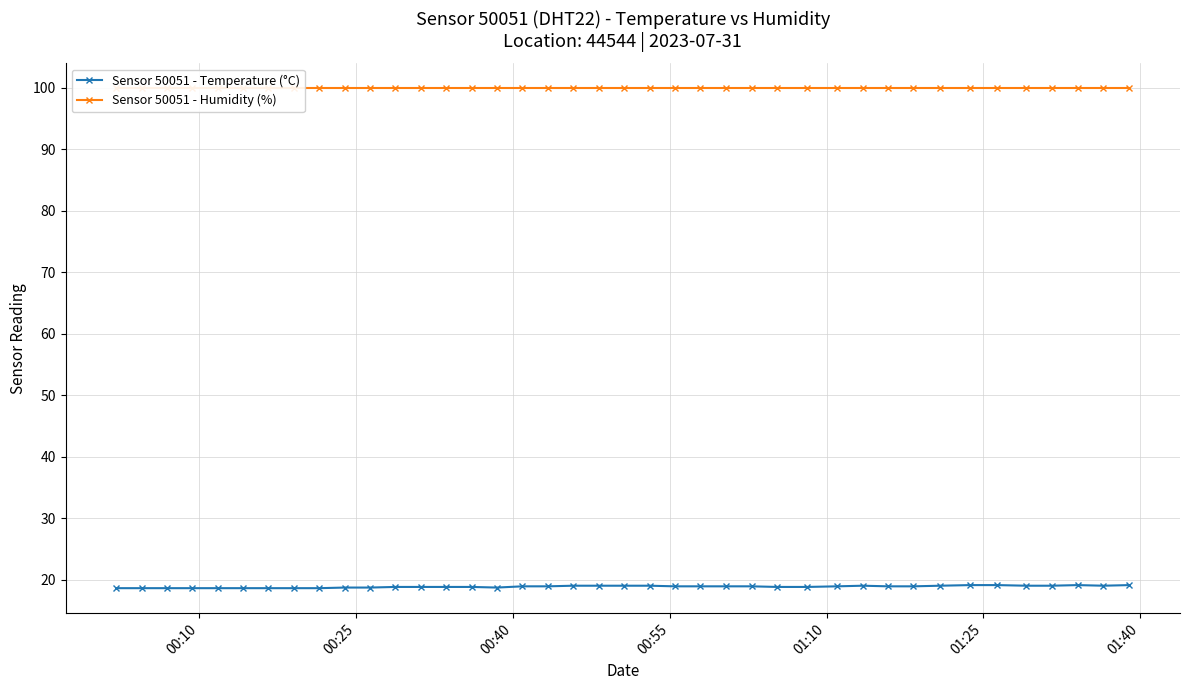

What is the maximum value for Sensor 50051 - Temperature (°C)?

19.1